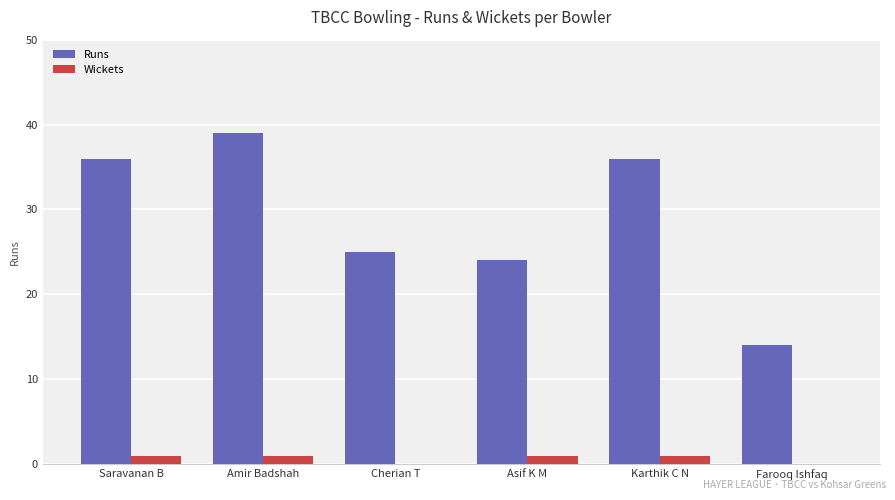

True or false: Runs has a value of 36 at Karthik C N.

True